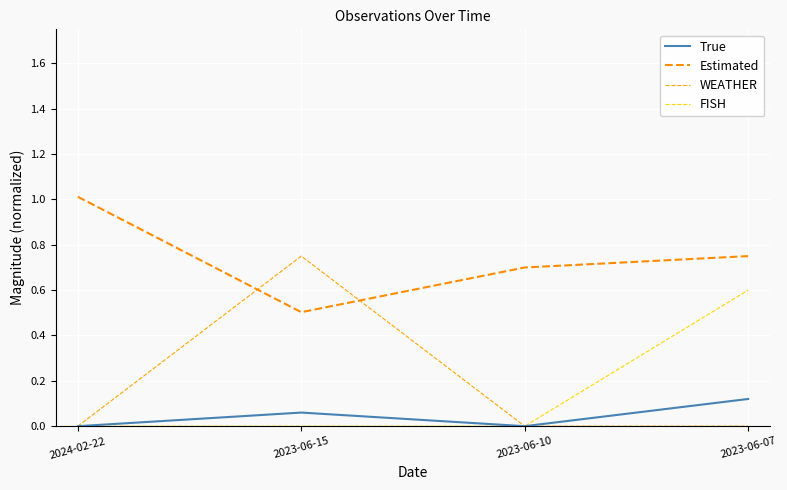

What is the total value across all series at 2024-02-22?

1.0